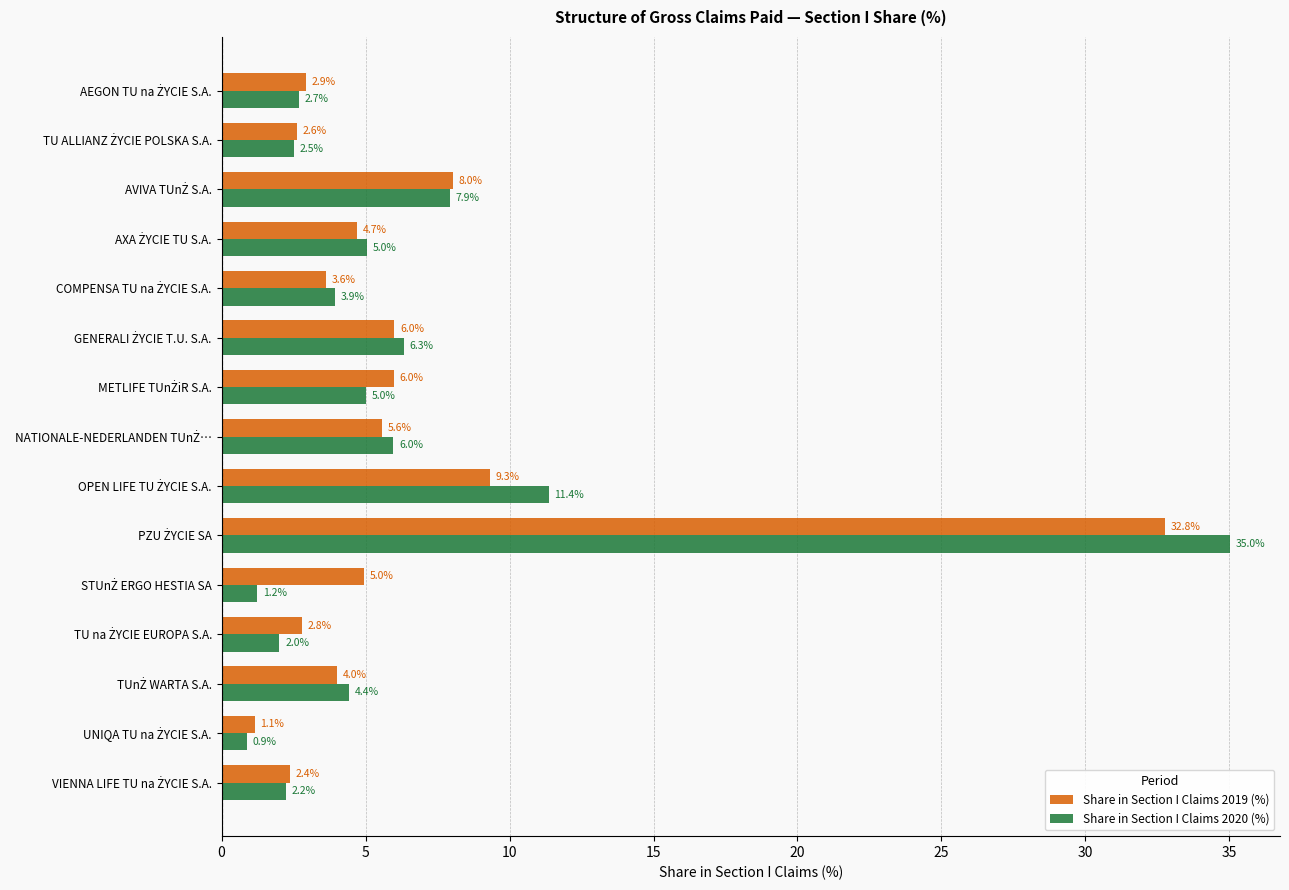

What is the maximum value for Share in Section I Claims 2020 (%)?

35.0